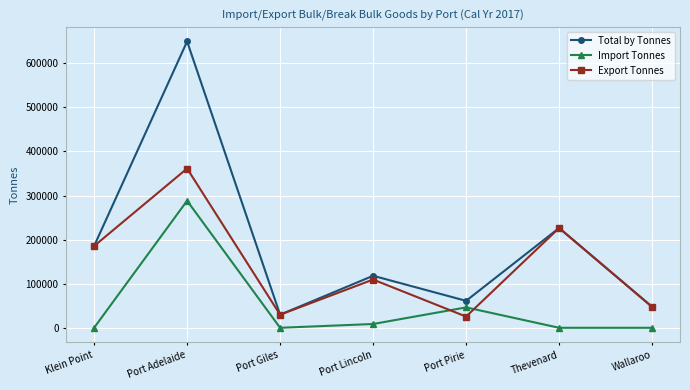

What is the difference between the maximum and minimum values in the Import Tonnes series?

288252.1